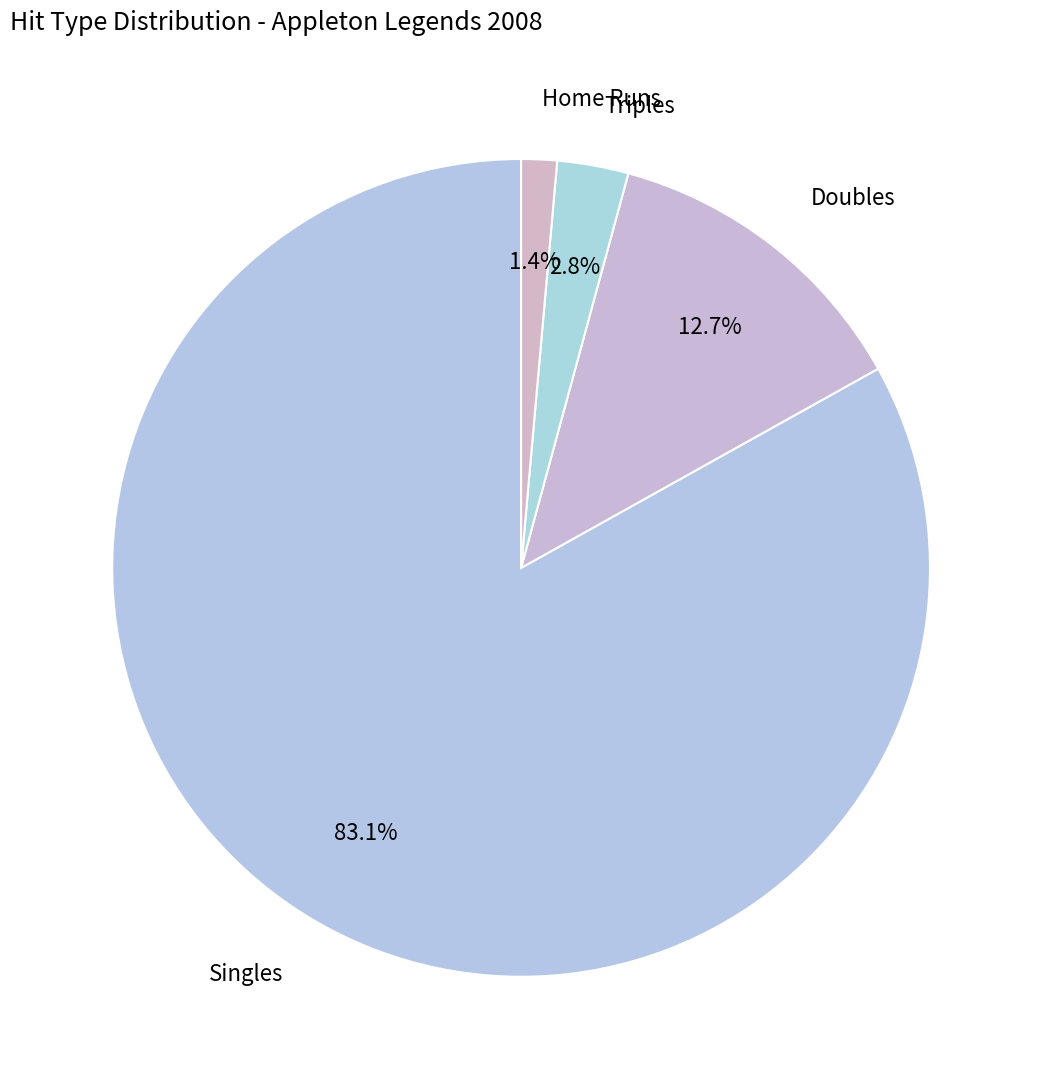

Between Singles and Doubles, which is larger?

Singles